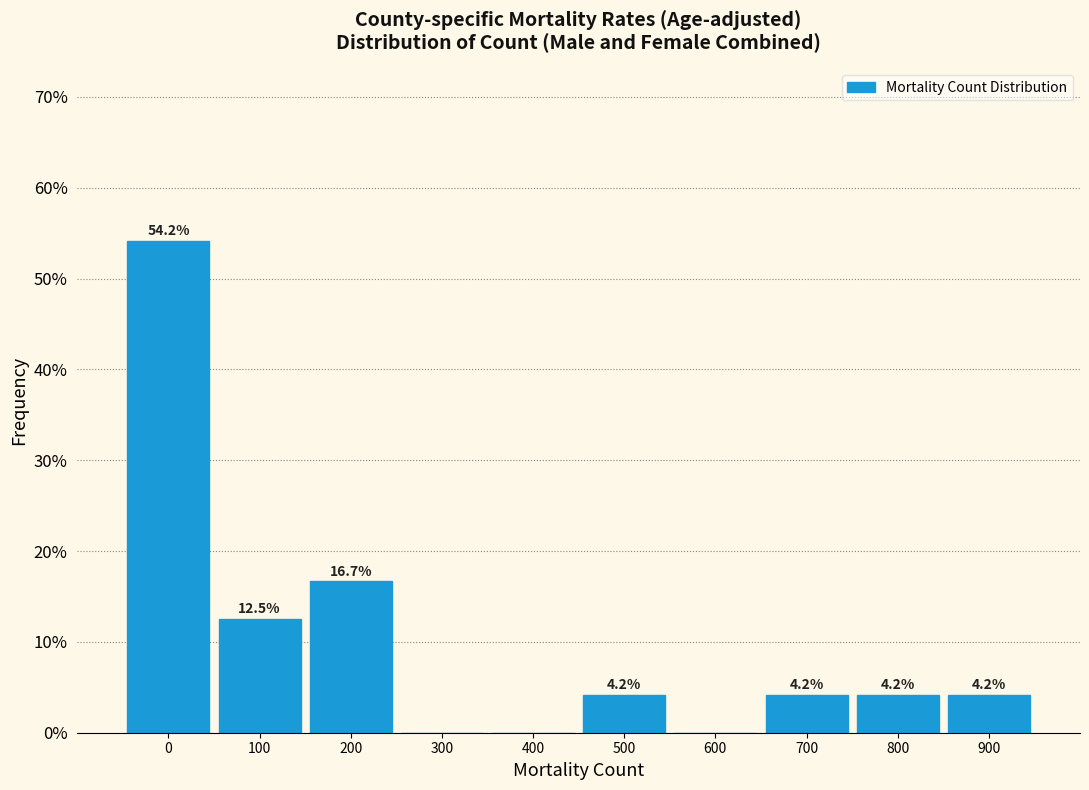

Reading left to right, list all the values displayed in this chart.

0=54.2	100=12.5	200=16.7	300=0.0	400=0.0	500=4.2	600=0.0	700=4.2	800=4.2	900=4.2